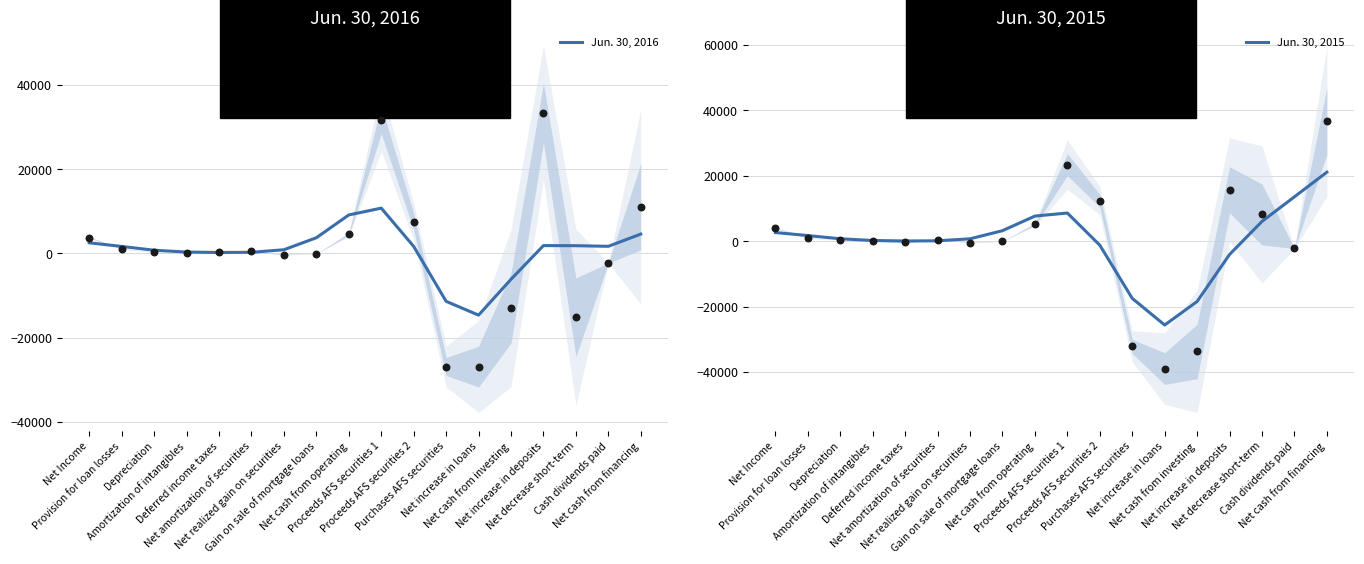

Which series has the widest spread of Y values?

Jun. 30, 2015